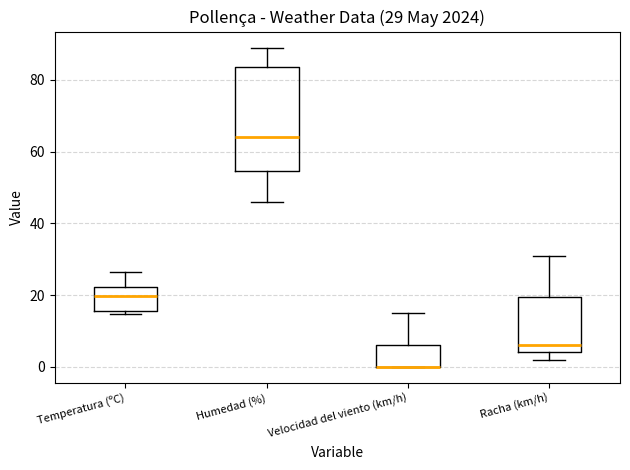

Comparing the boxes themselves (not the whiskers), which one is the tallest?

Humedad (%)